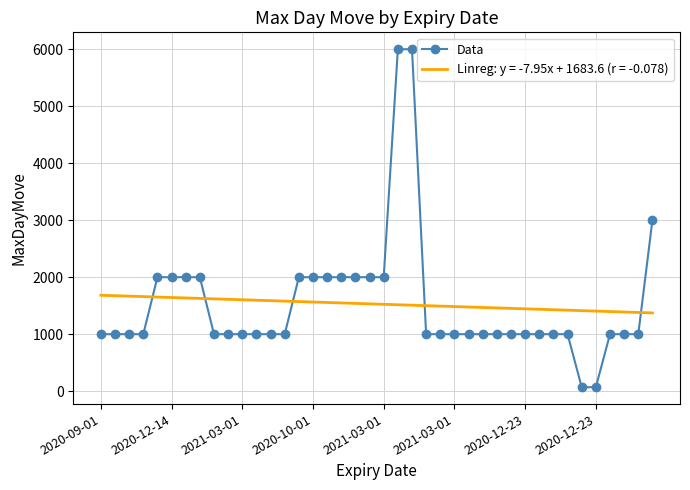

Rank the series by their maximum value, from lowest to highest.

Linreg: y = -7.95x + 1683.6 (r = -0.078), Data